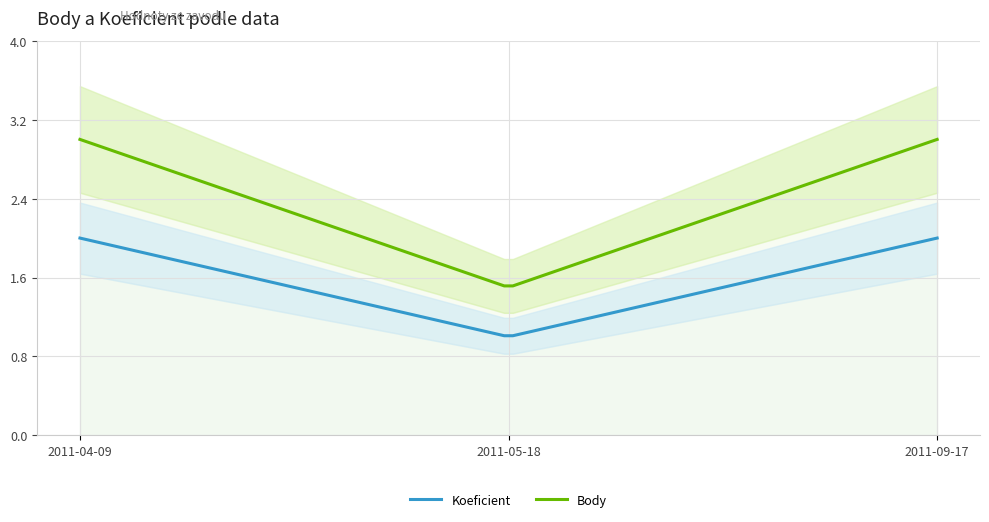

What is the label of the 3rd point from the left?

2011-09-17